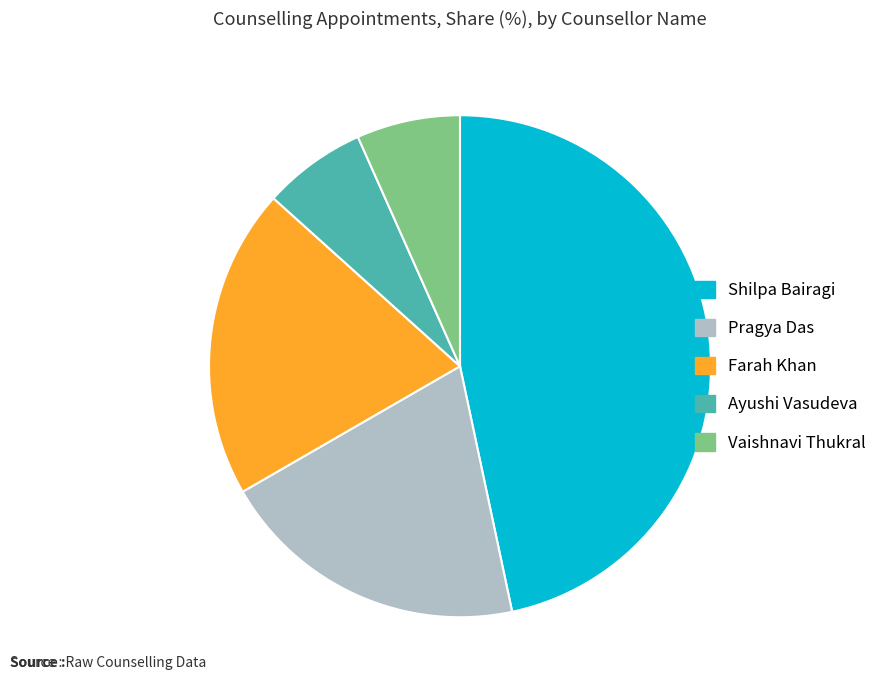

The Pragya Das slice represents 9% of the pie. True or false?

False